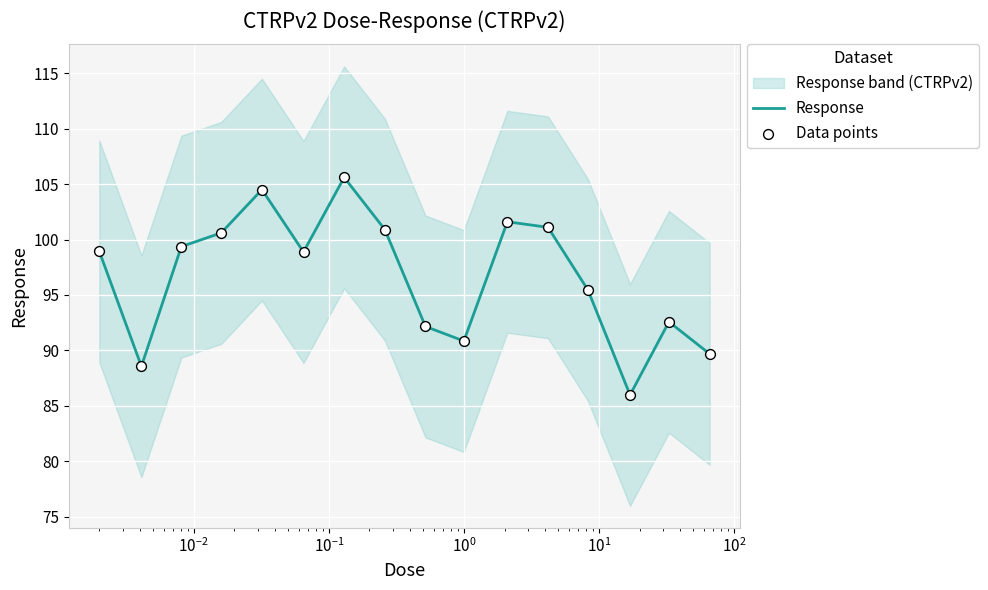

What is the minimum value for Response?

86.0